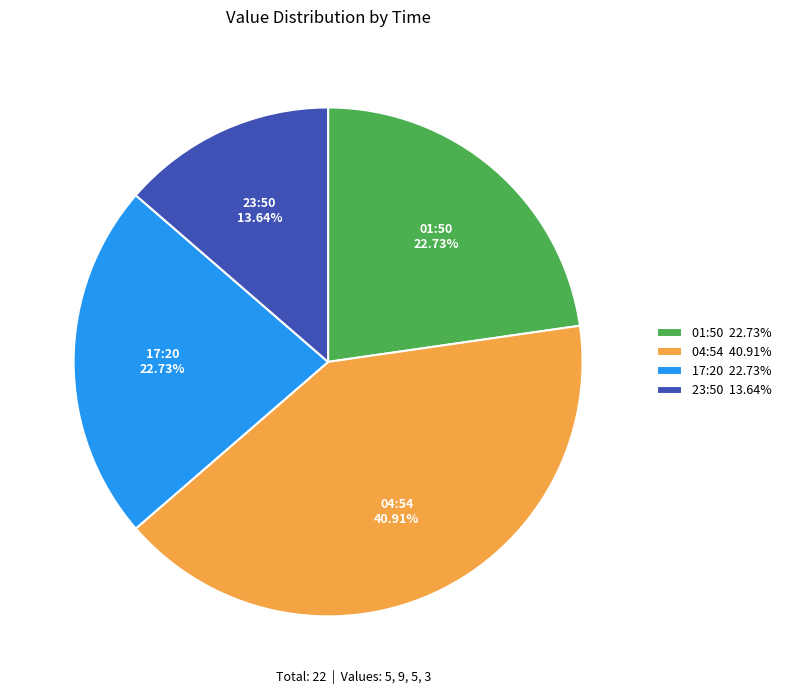

To the nearest percent, what is the difference between the largest and smallest slice percentages?

27%